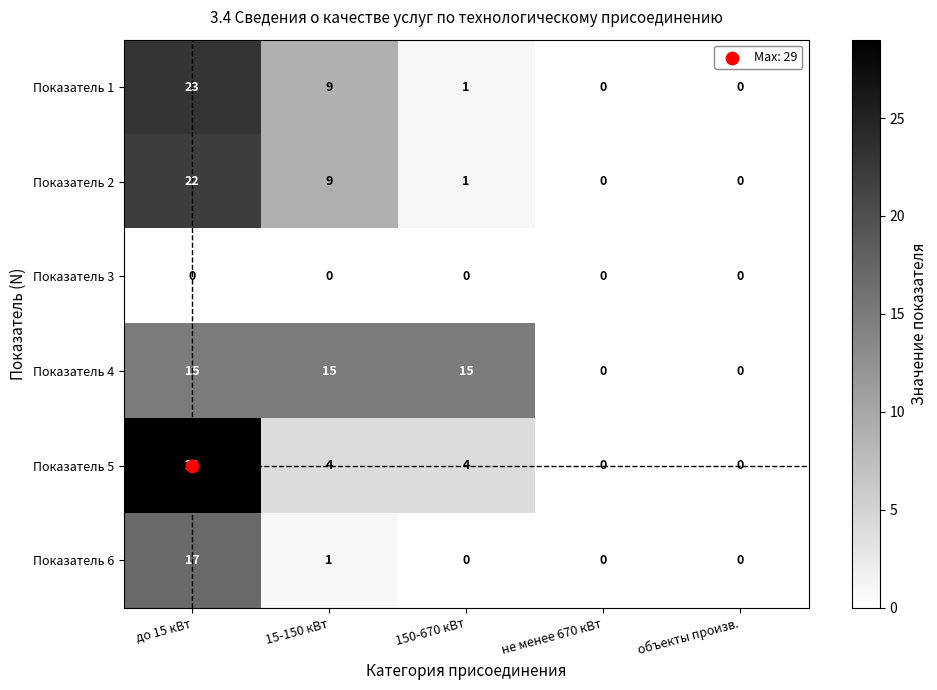

Is the value of Показатель 4 at до 15 кВт greater than the value of Показатель 5 at 150-670 кВт?

Yes